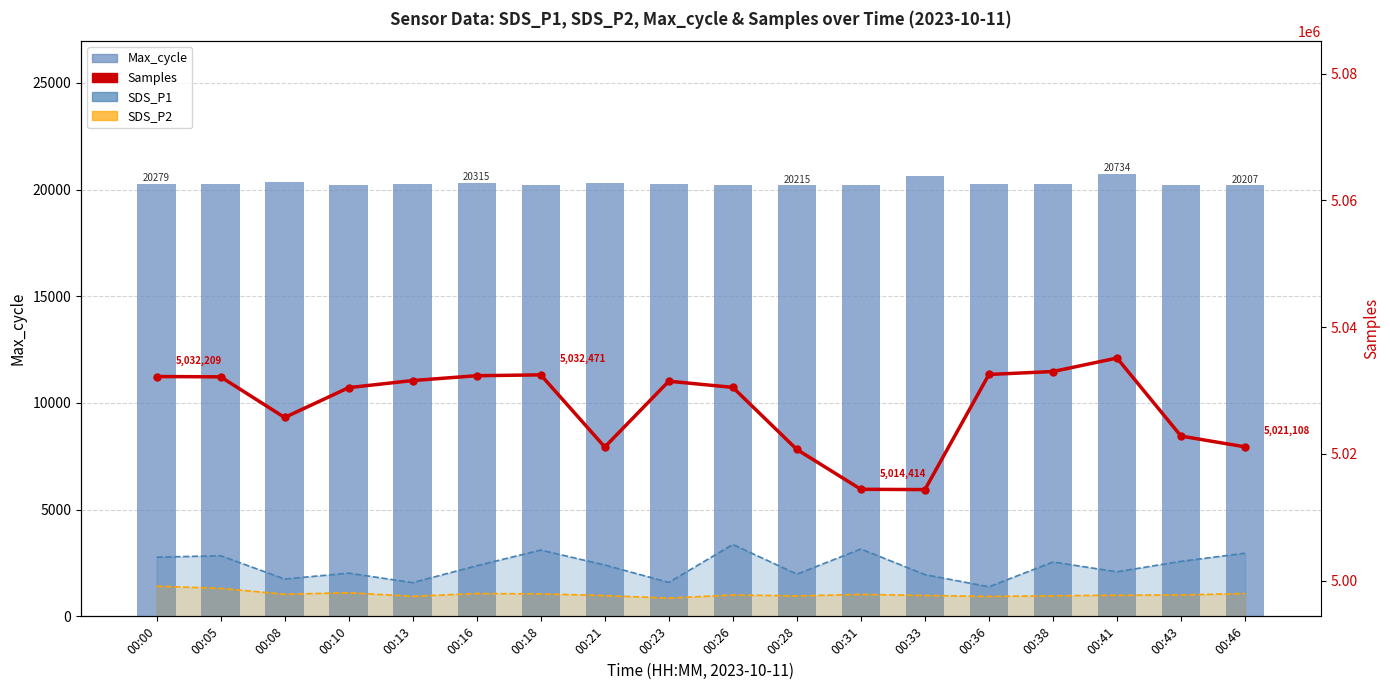

How many distinct data groups are displayed?

4